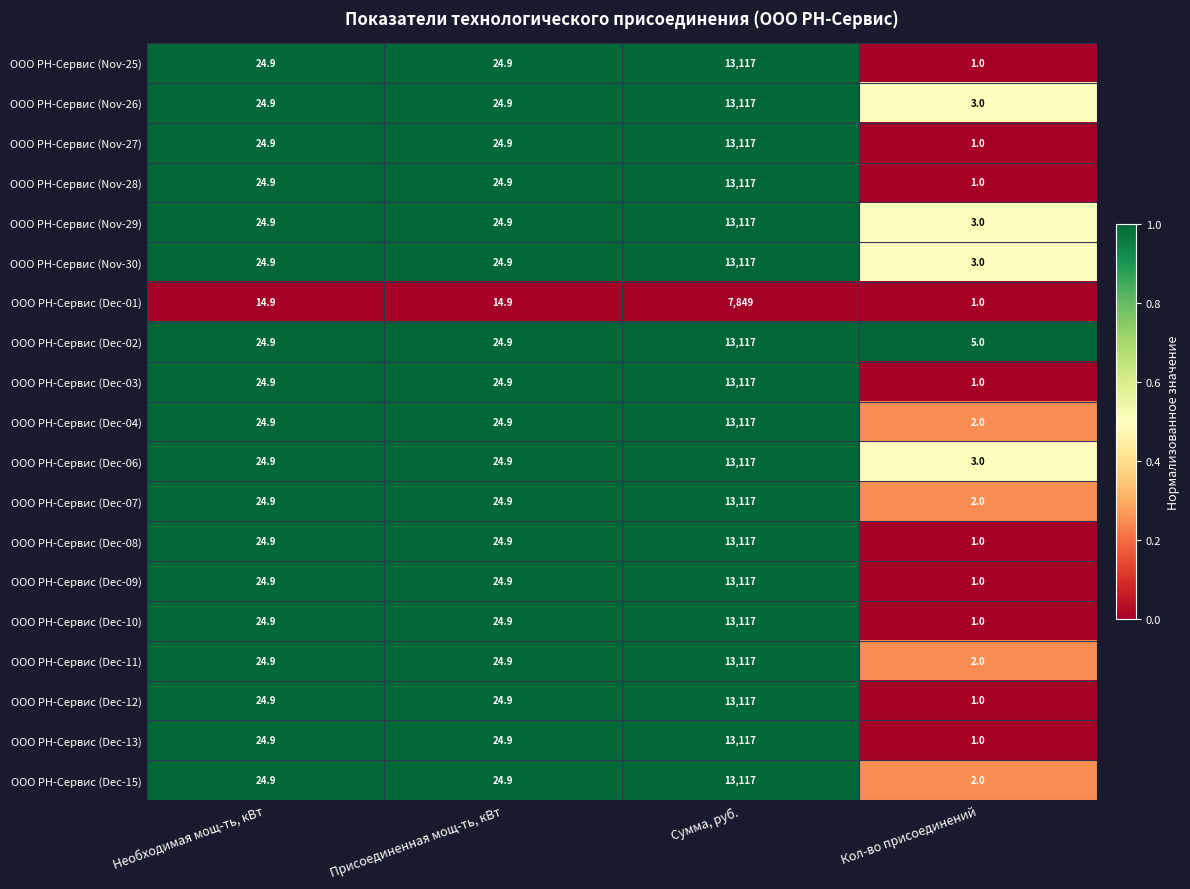

Where does the ООО РН-Сервис (Dec-06) series first go above 24?

Необходимая мощ-ть, кВт